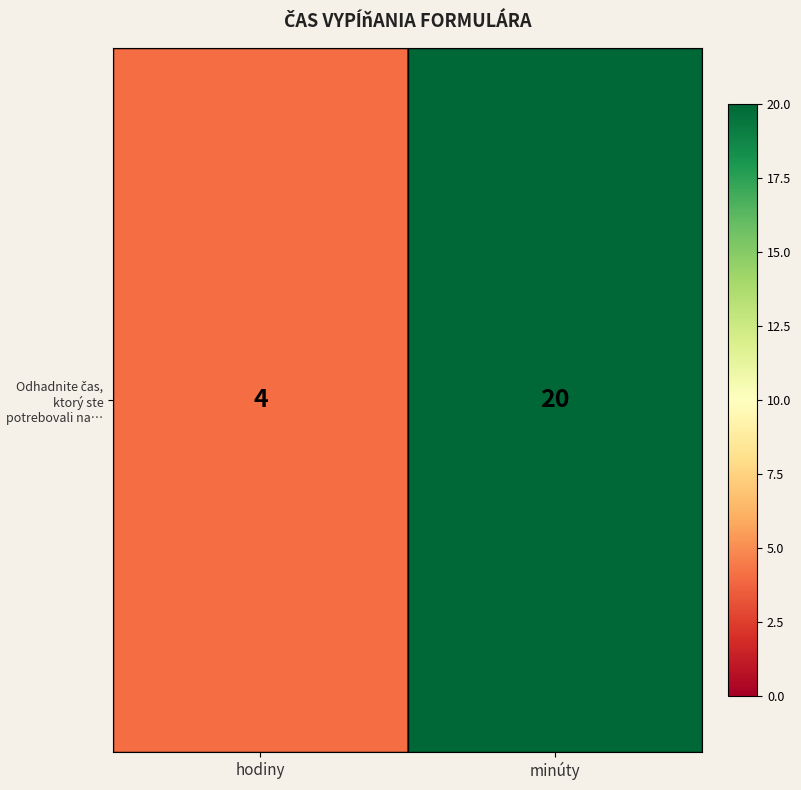

List the labels in order of value, largest first.

minúty, hodiny